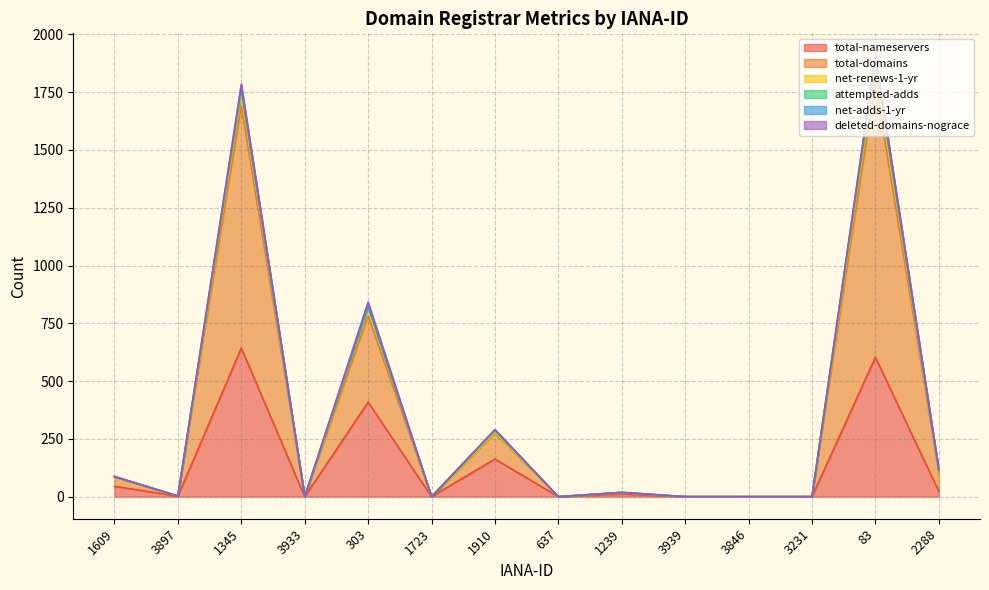

How many lines are shown in the chart?

6